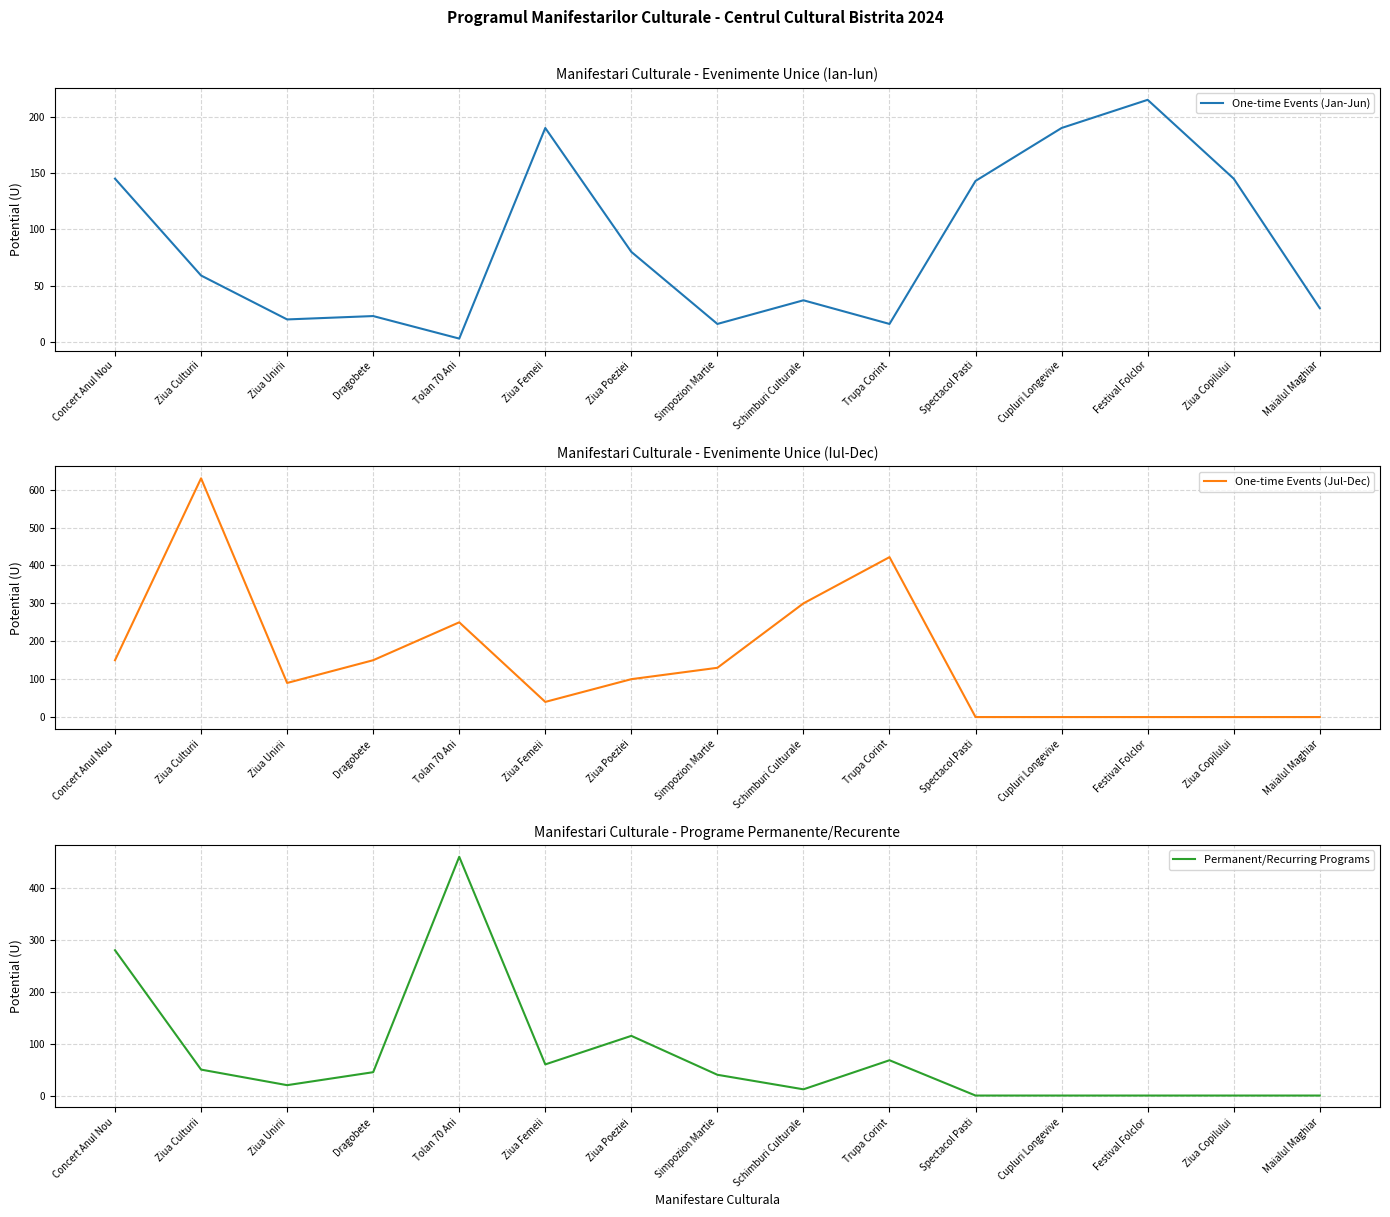

At which label does One-time Events (Jan-Jun) first exceed 59?

Concert Anul Nou